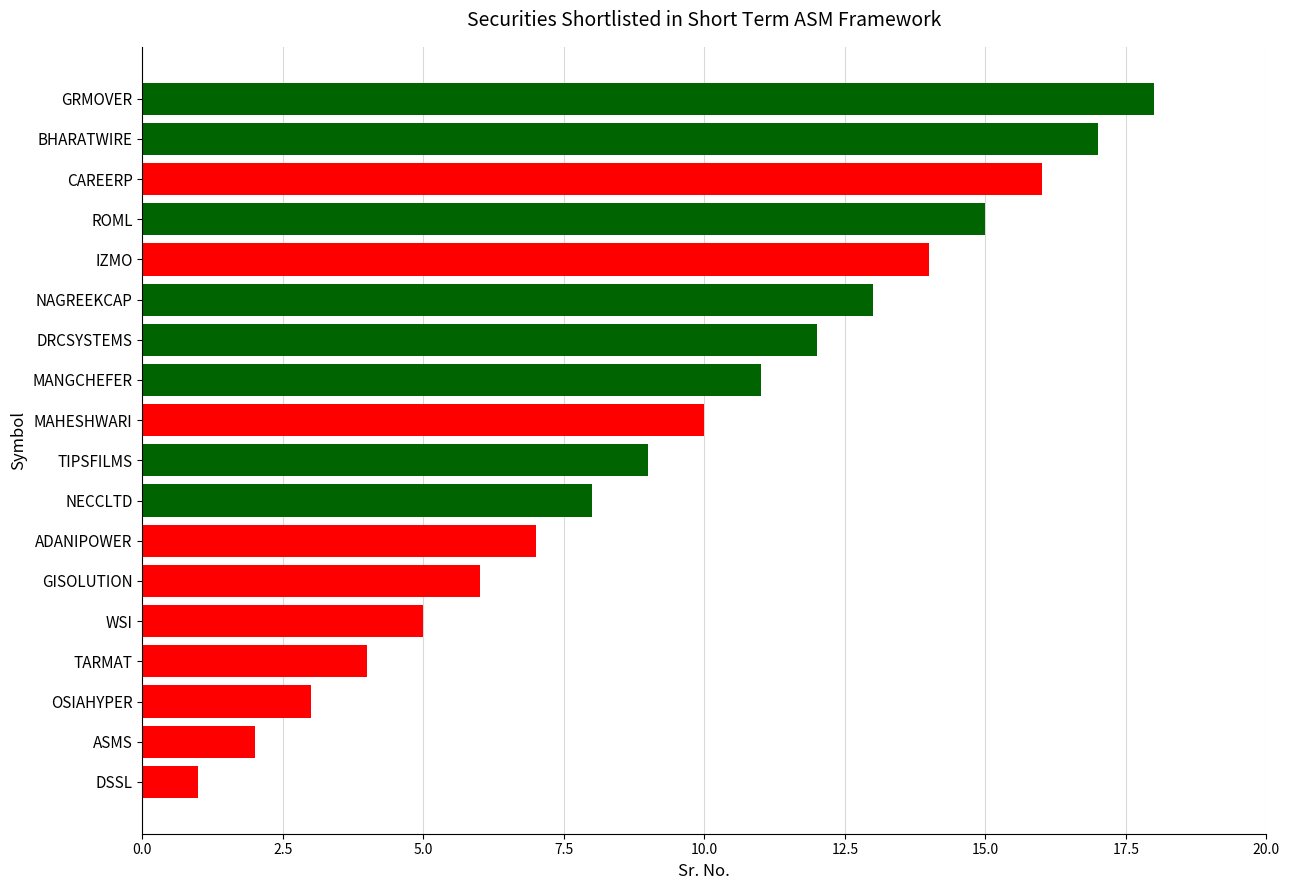

What is the average value?

10